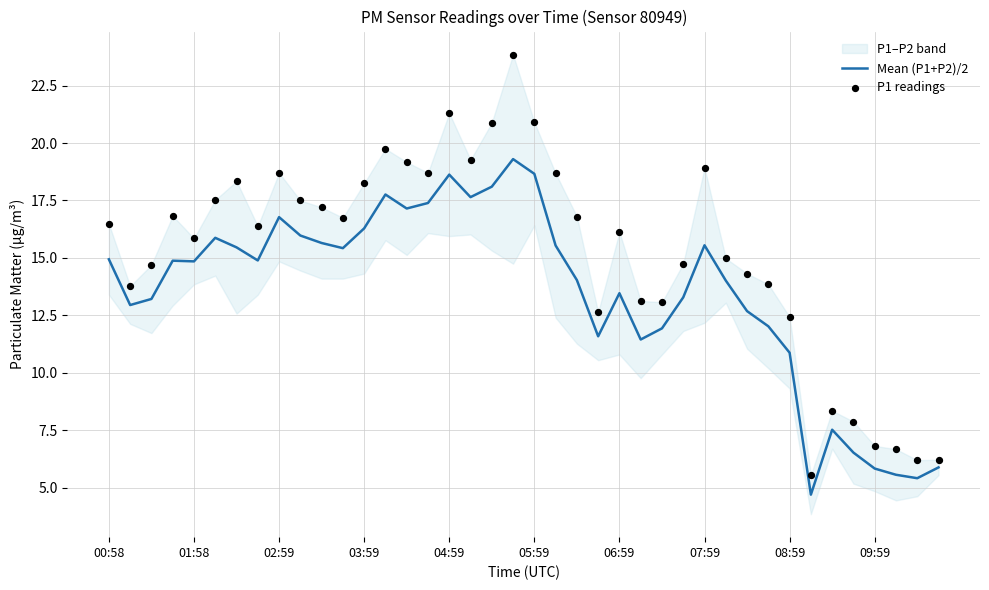

What is the minimum value for Mean (P1+P2)/2?

4.7